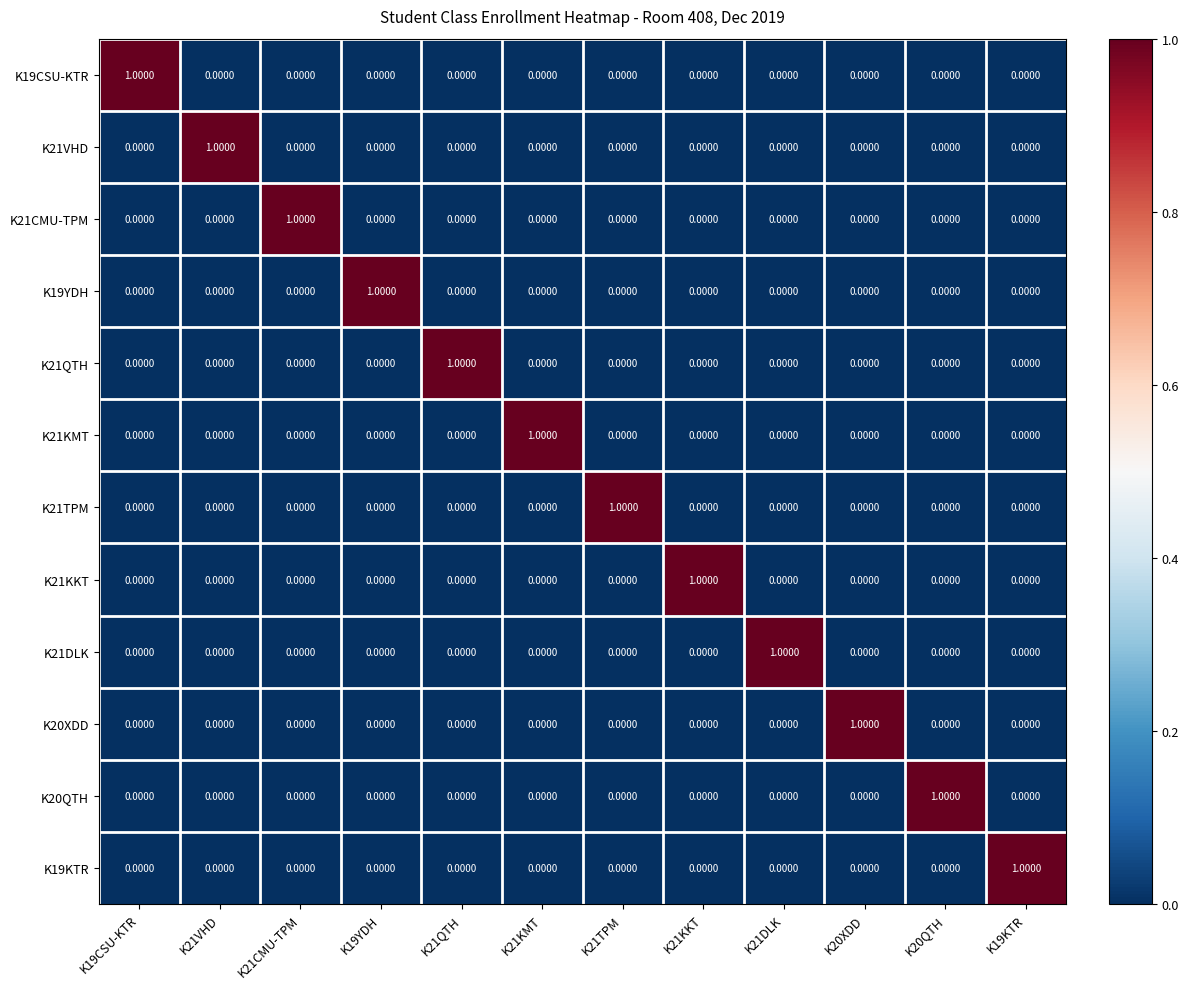

At how many categories does at least one series exceed 0?

12